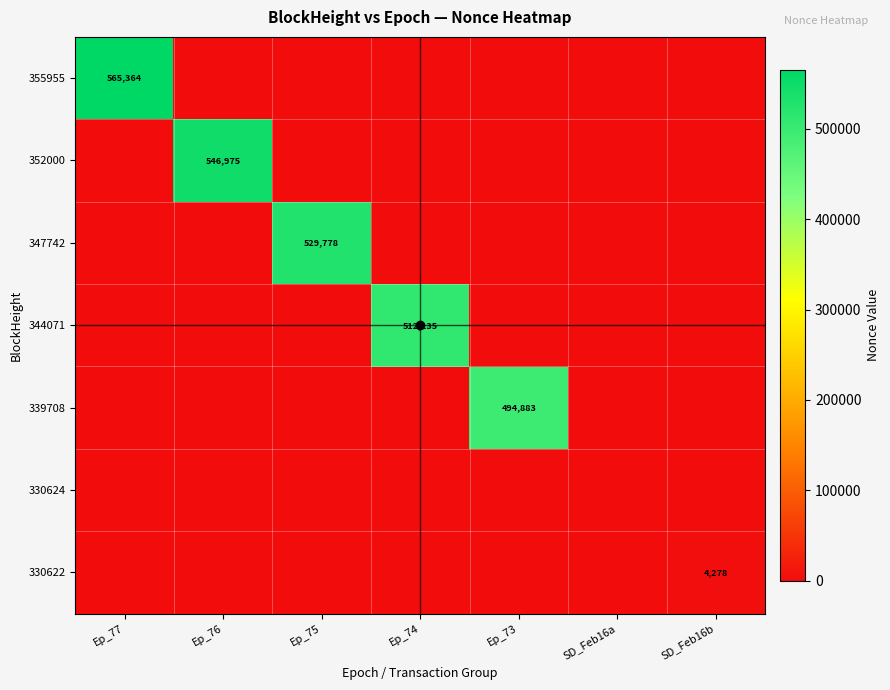

The 330622 series shows 1181 at SD_Feb16b. True or false?

False